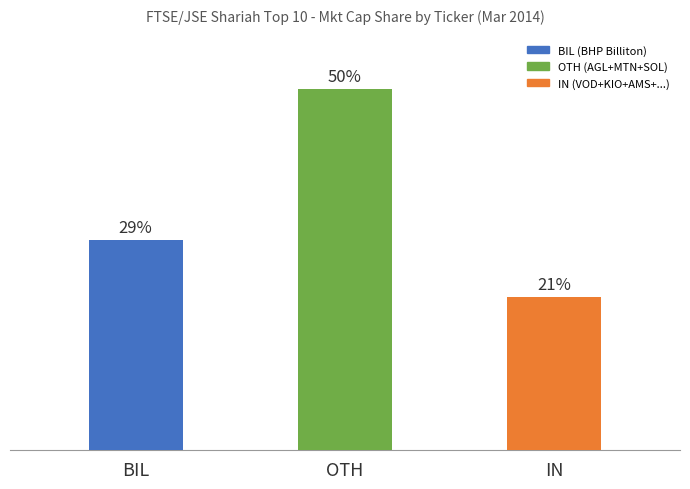

What is the label of the 3rd bar from the left?

IN